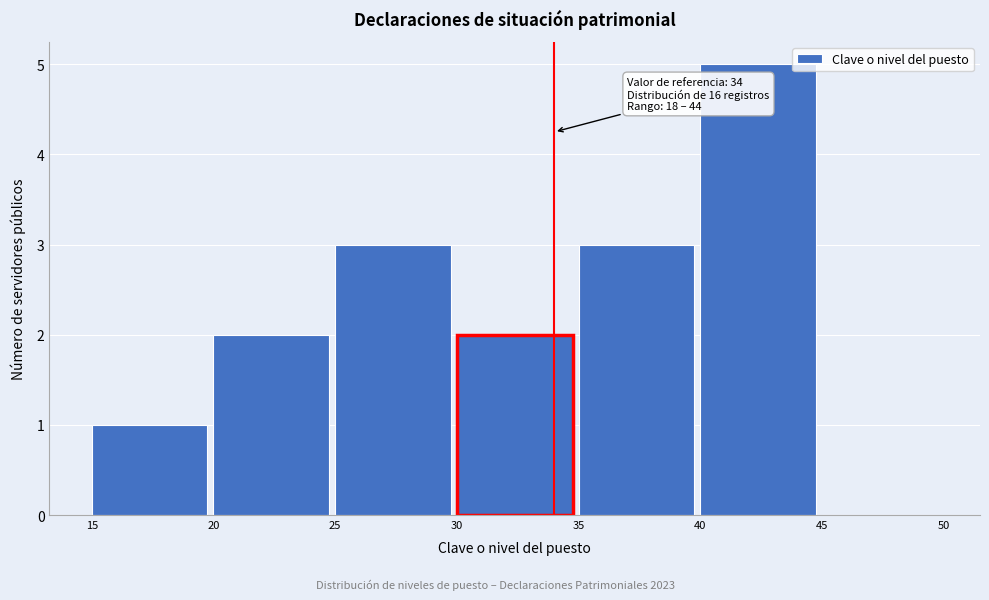

Which range on the x-axis has the tallest bar?

40 to 45